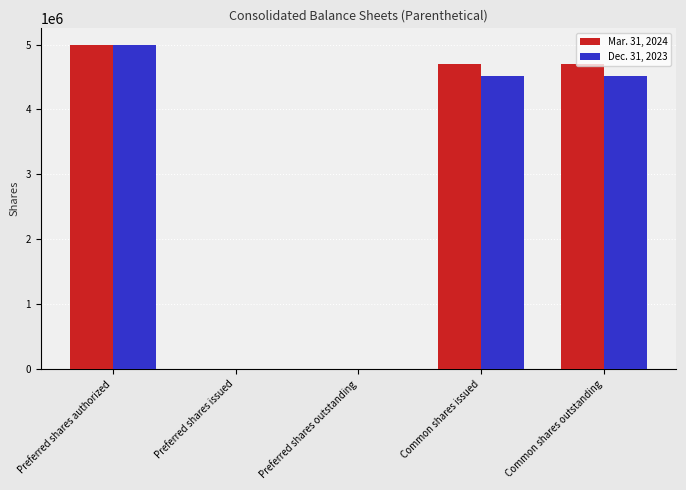

Reading left to right, list all the values displayed in this chart.

Mar. 31, 2024: 5000000	0	0	4708192	4708192
Dec. 31, 2023: 5000000	0	0	4516531	4516531